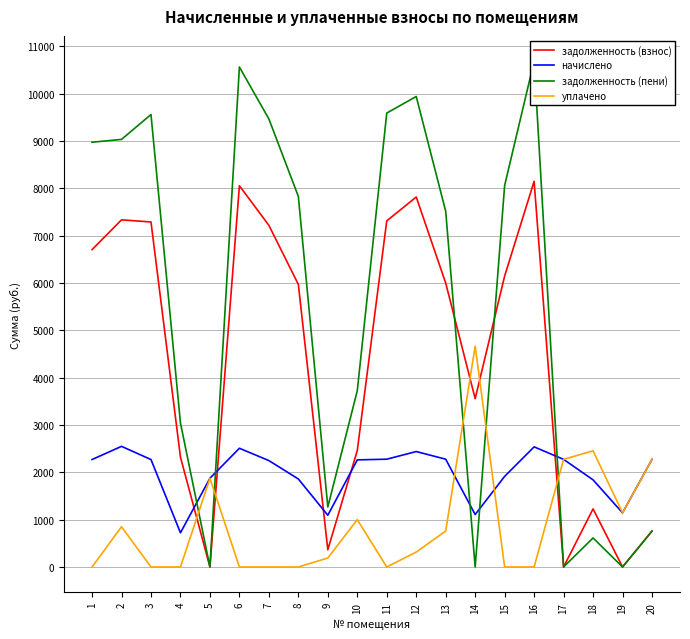

True or false: задолженность (взнос) and уплачено intersect in this chart.

True